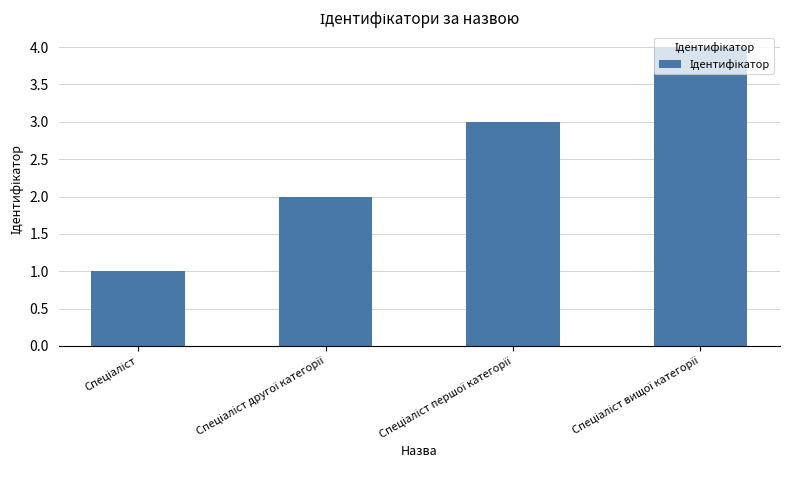

What is the difference between the maximum and minimum values?

3